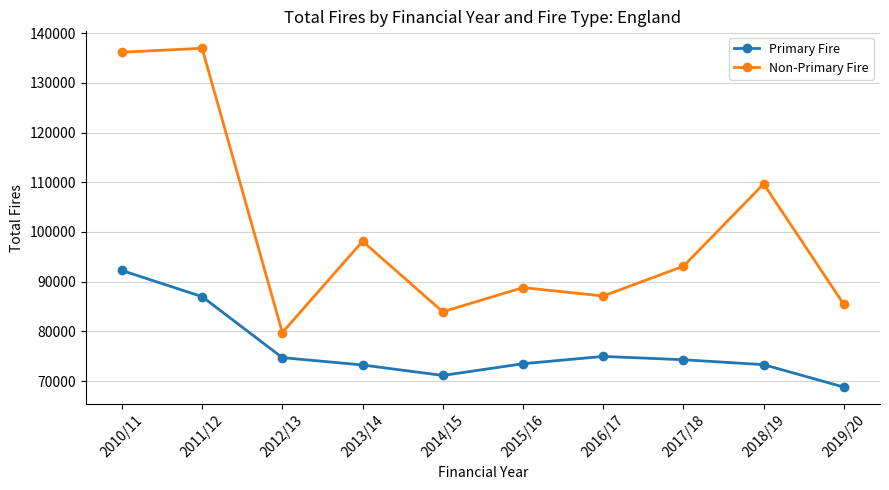

Where is the first local minimum for Primary Fire?

2014/15